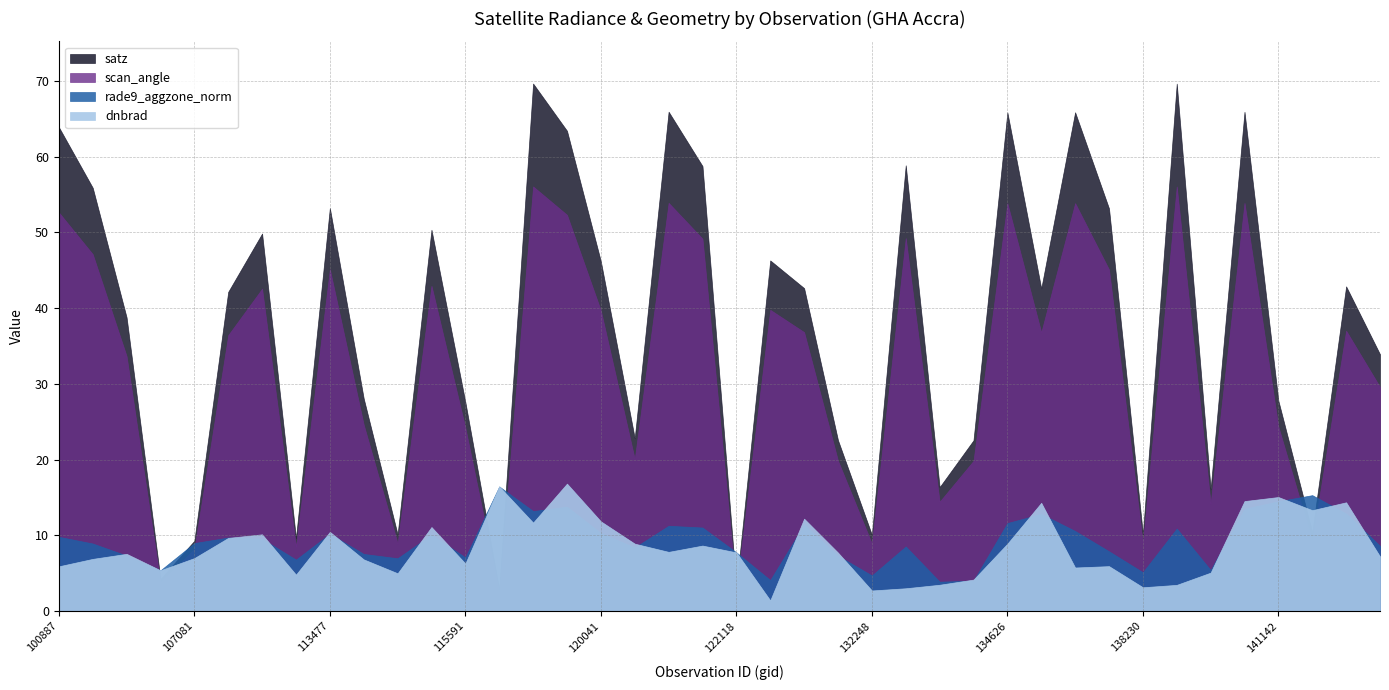

True or false: satz has a value of 27.6 at 115591.

True